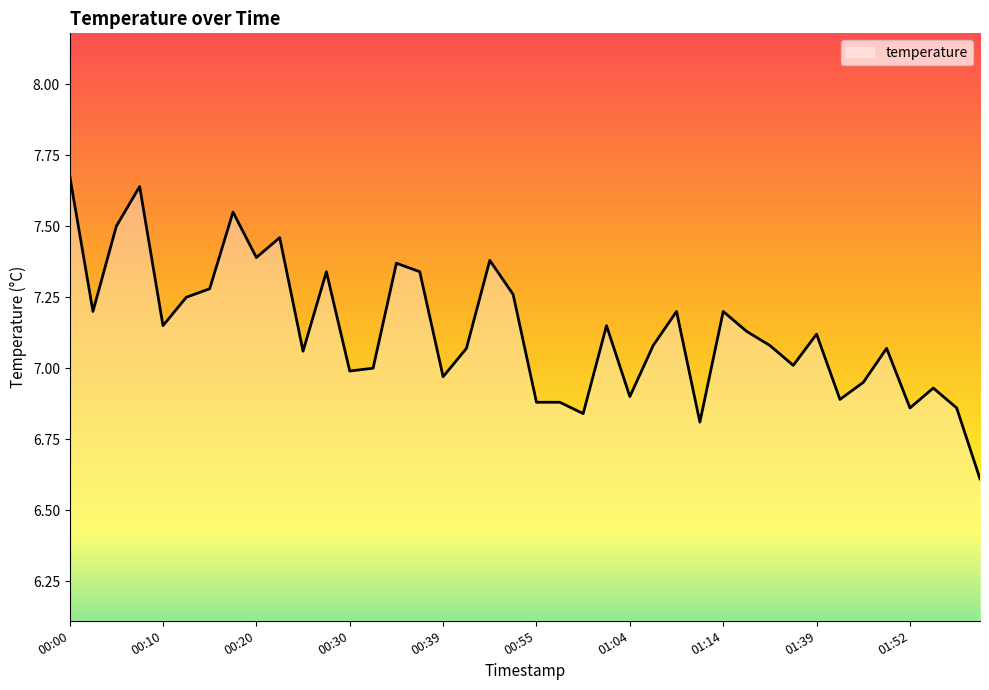

What is the difference between the maximum and minimum values?

1.1